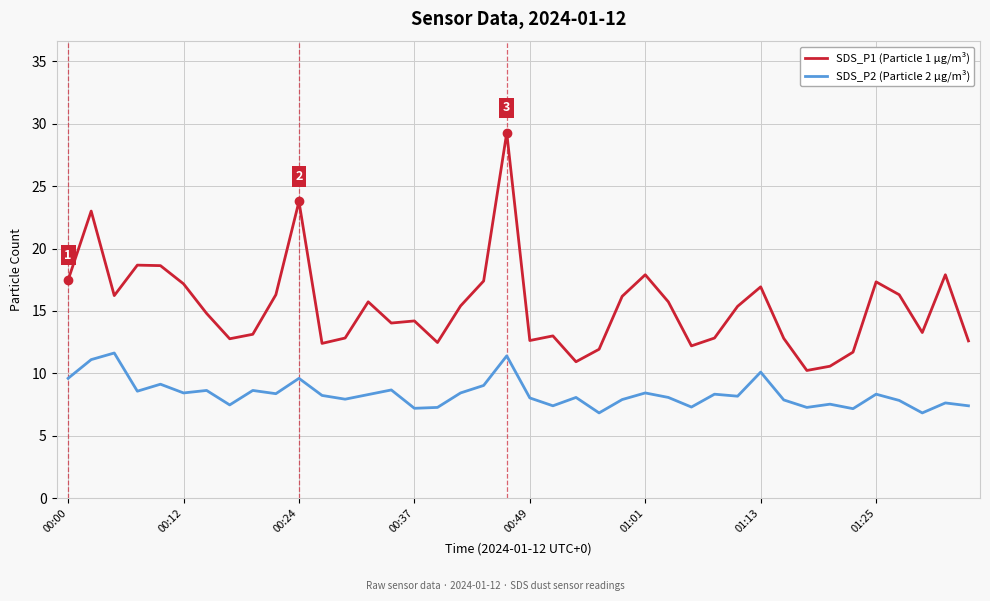

What is the maximum value shown in the chart?

29.3